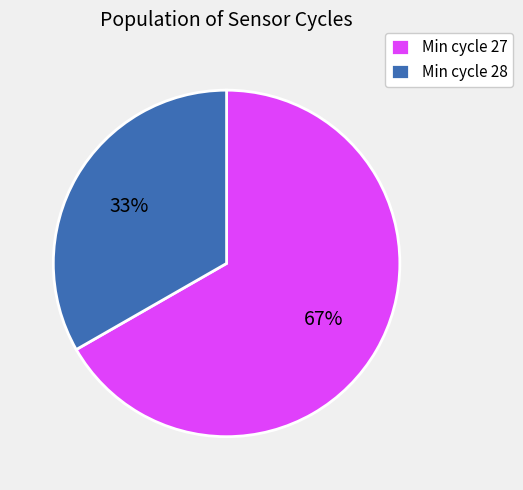

Rank the categories by value from lowest to highest.

Min cycle 28, Min cycle 27